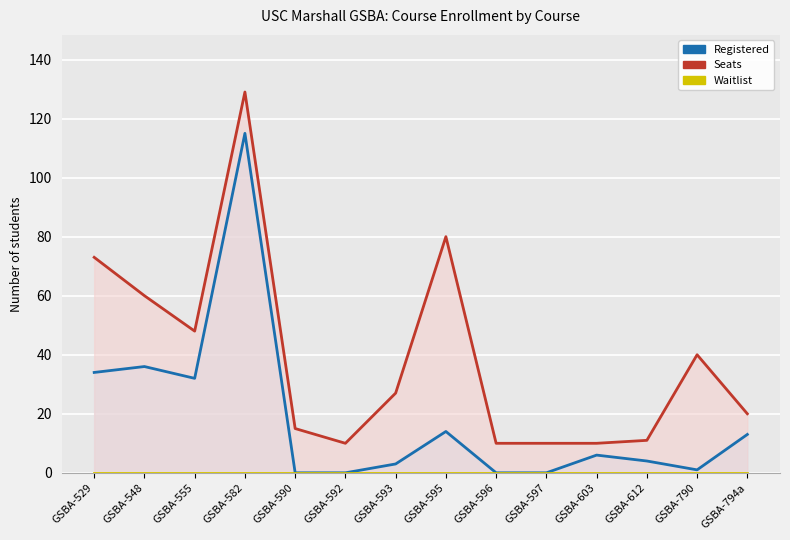

Does the chart display data point markers on the line(s)?

No